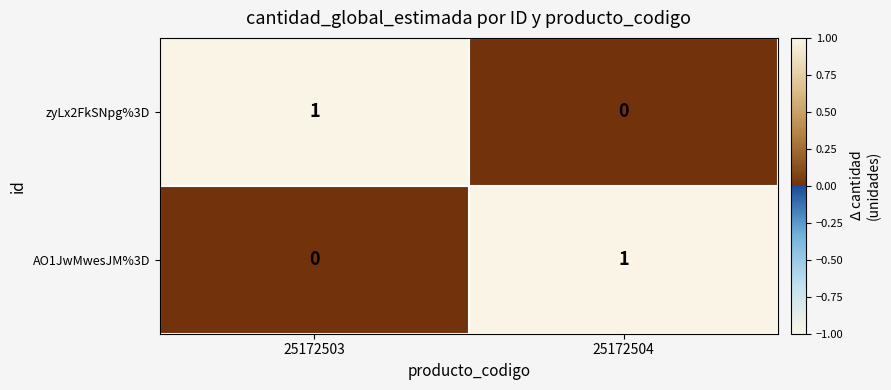

The AO1JwMwesJM%3D series shows 2 at 25172504. True or false?

False